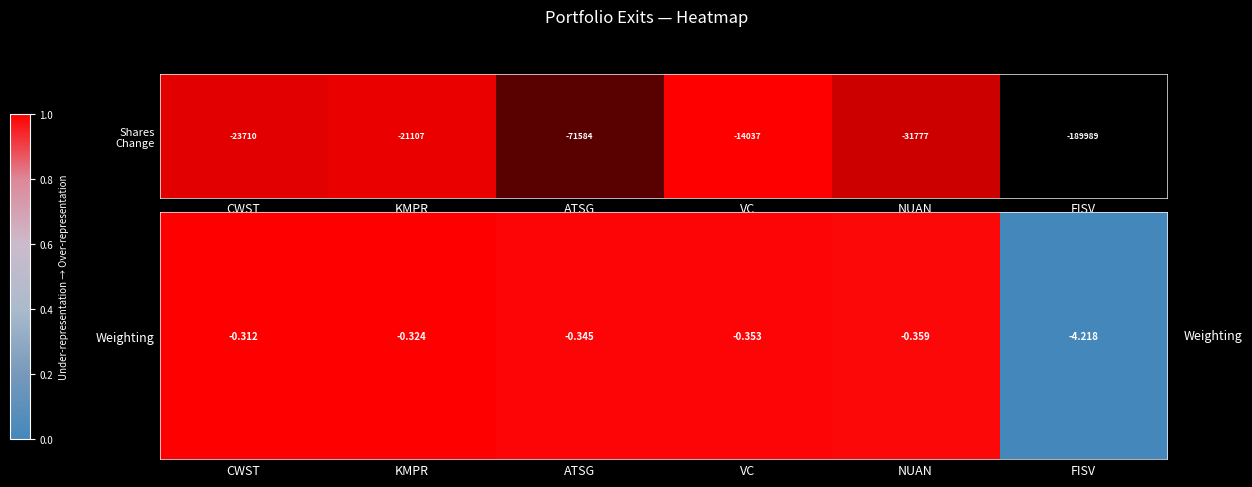

List the labels in order of value, smallest first.

FISV, NUAN, VC, ATSG, KMPR, CWST